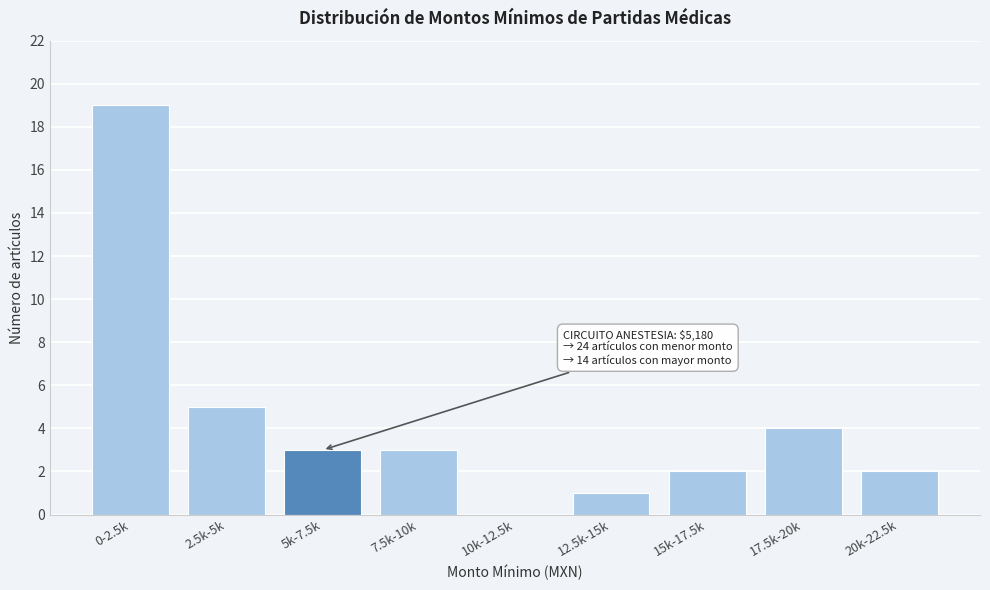

Reading left to right, what are all the values shown in this chart?

0-2.5k=19	2.5k-5k=5	5k-7.5k=3	7.5k-10k=3	10k-12.5k=0	12.5k-15k=1	15k-17.5k=2	17.5k-20k=4	20k-22.5k=2